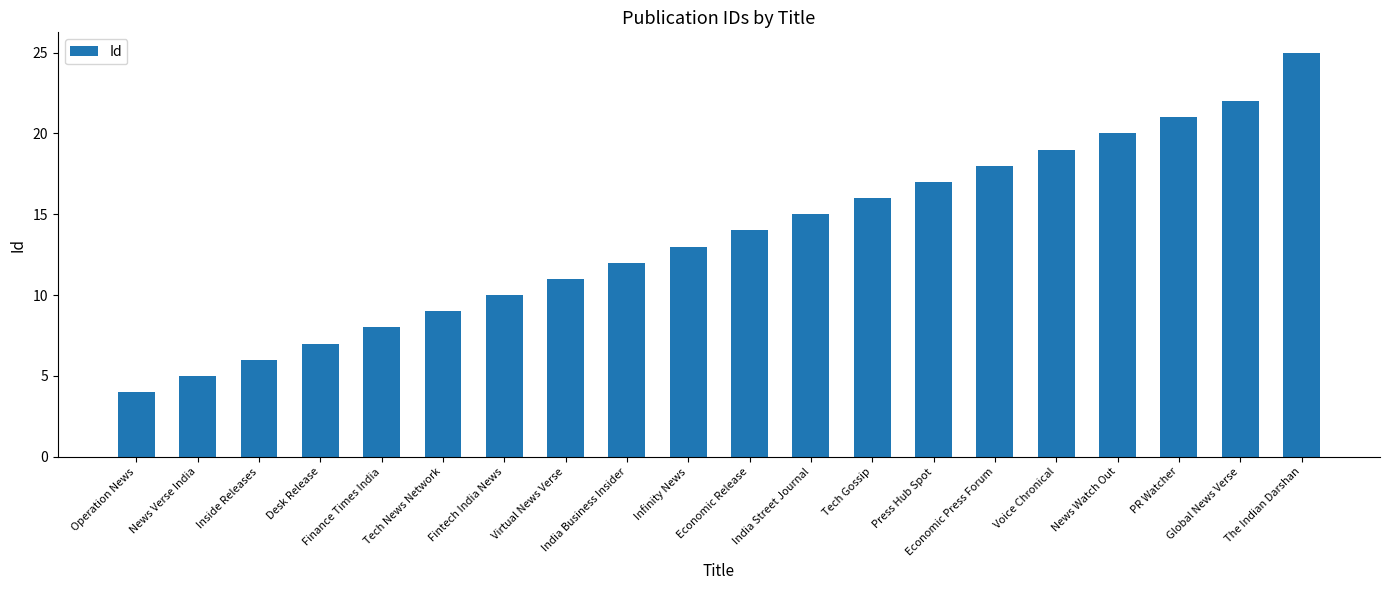

What is the sum of all values?

272